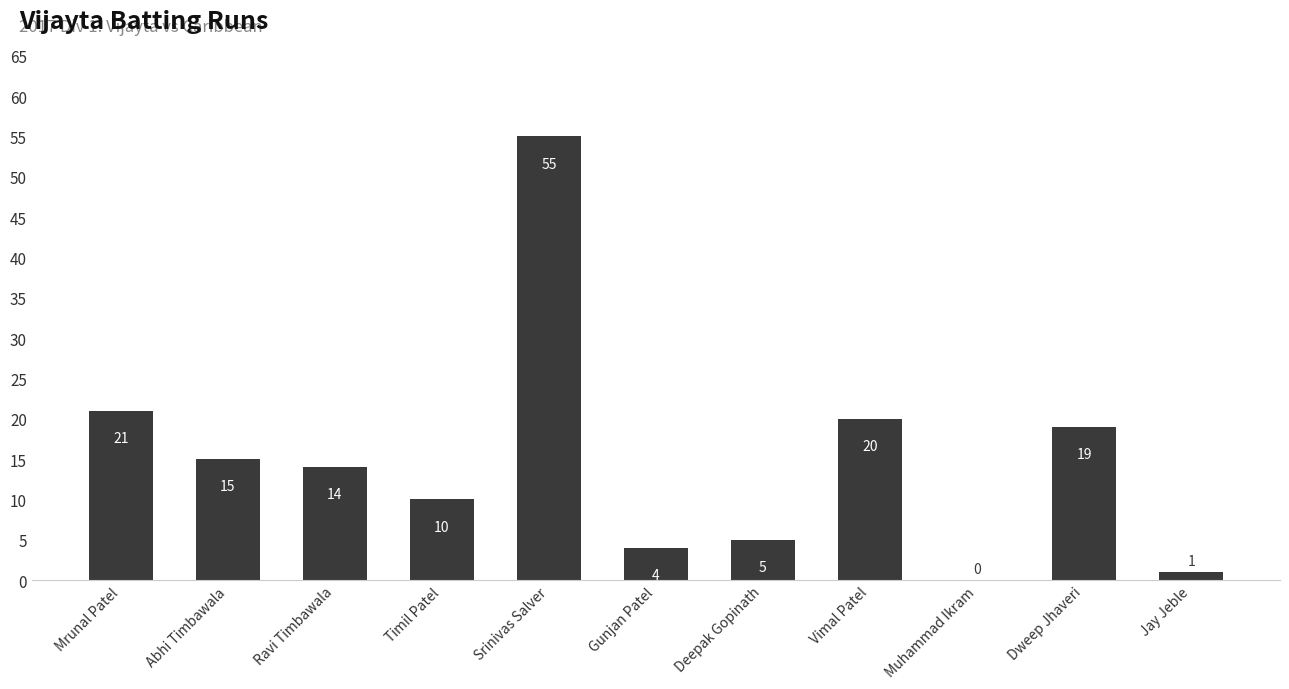

At which label is the value closest to 27?

Mrunal Patel